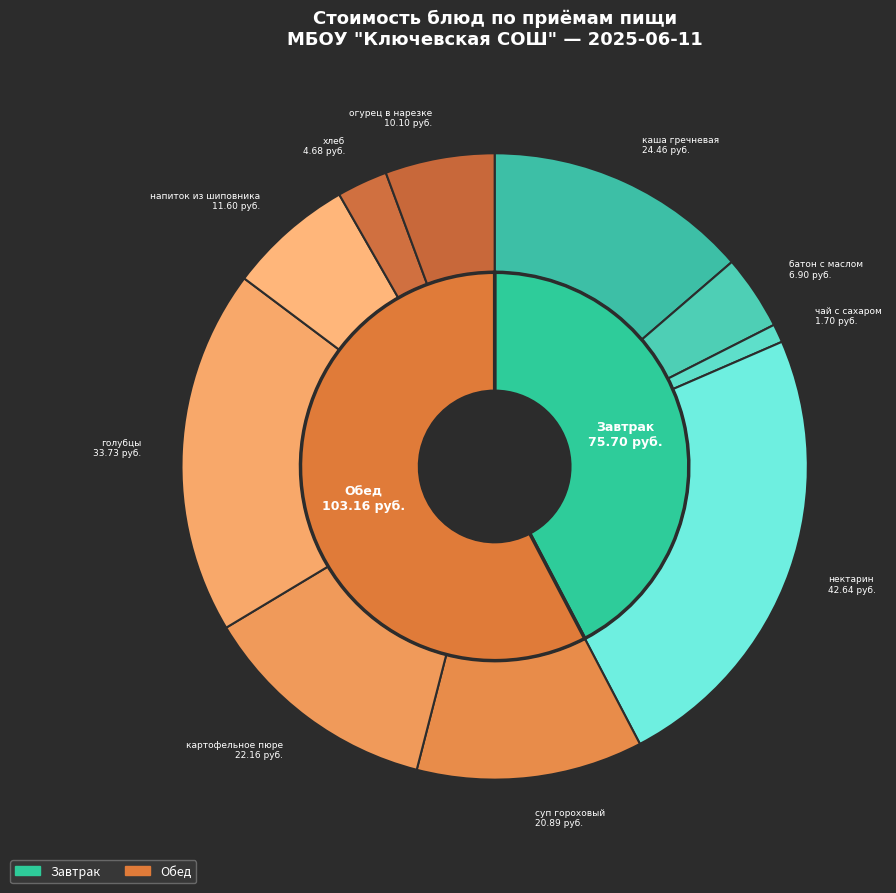

True or false: чай с сахаром accounts for 11% of the total.

False